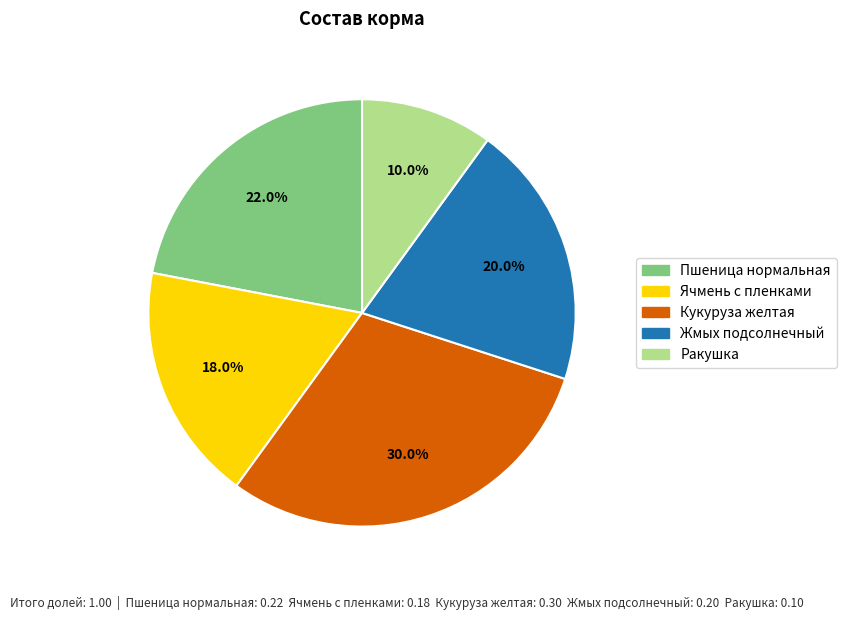

How many slices are in this pie chart?

5